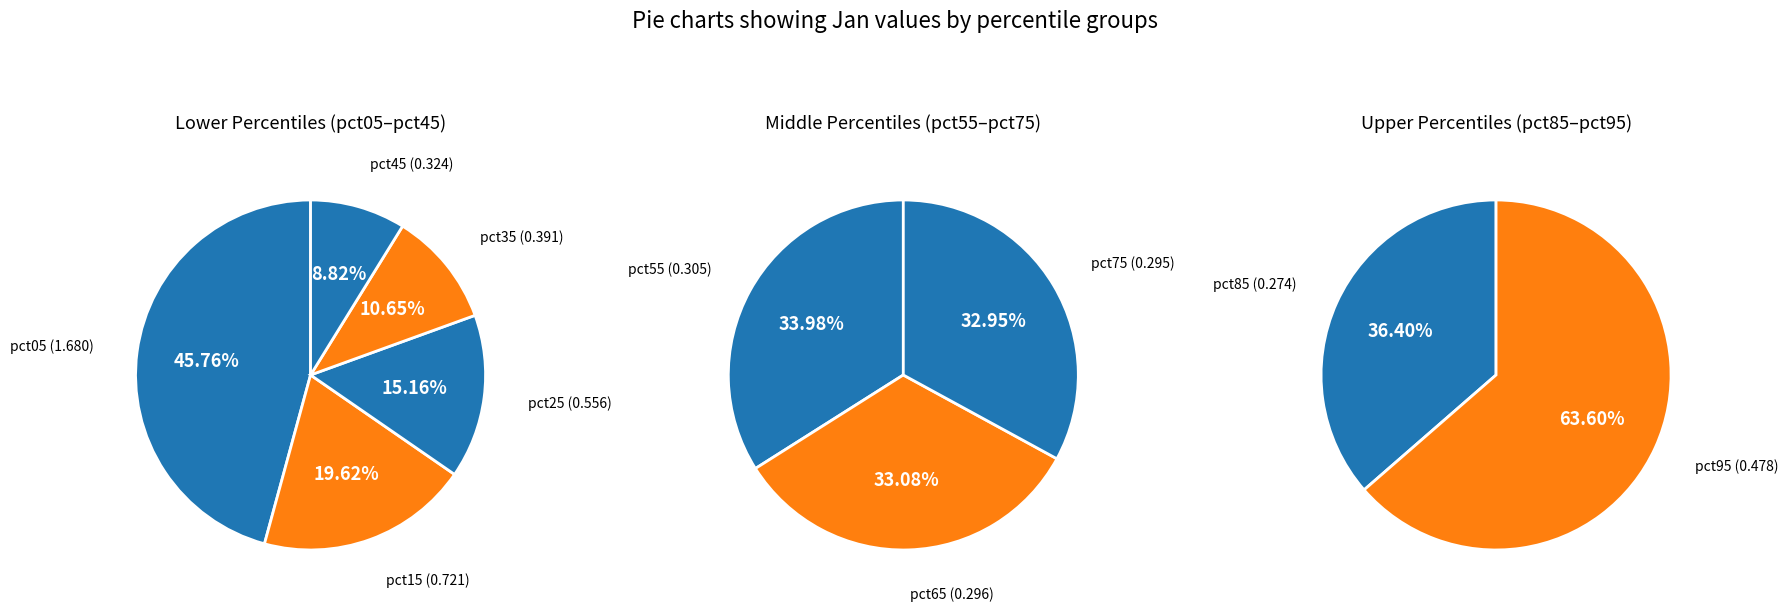

Do pct25 and pct35 together represent more than half of the pie?

No